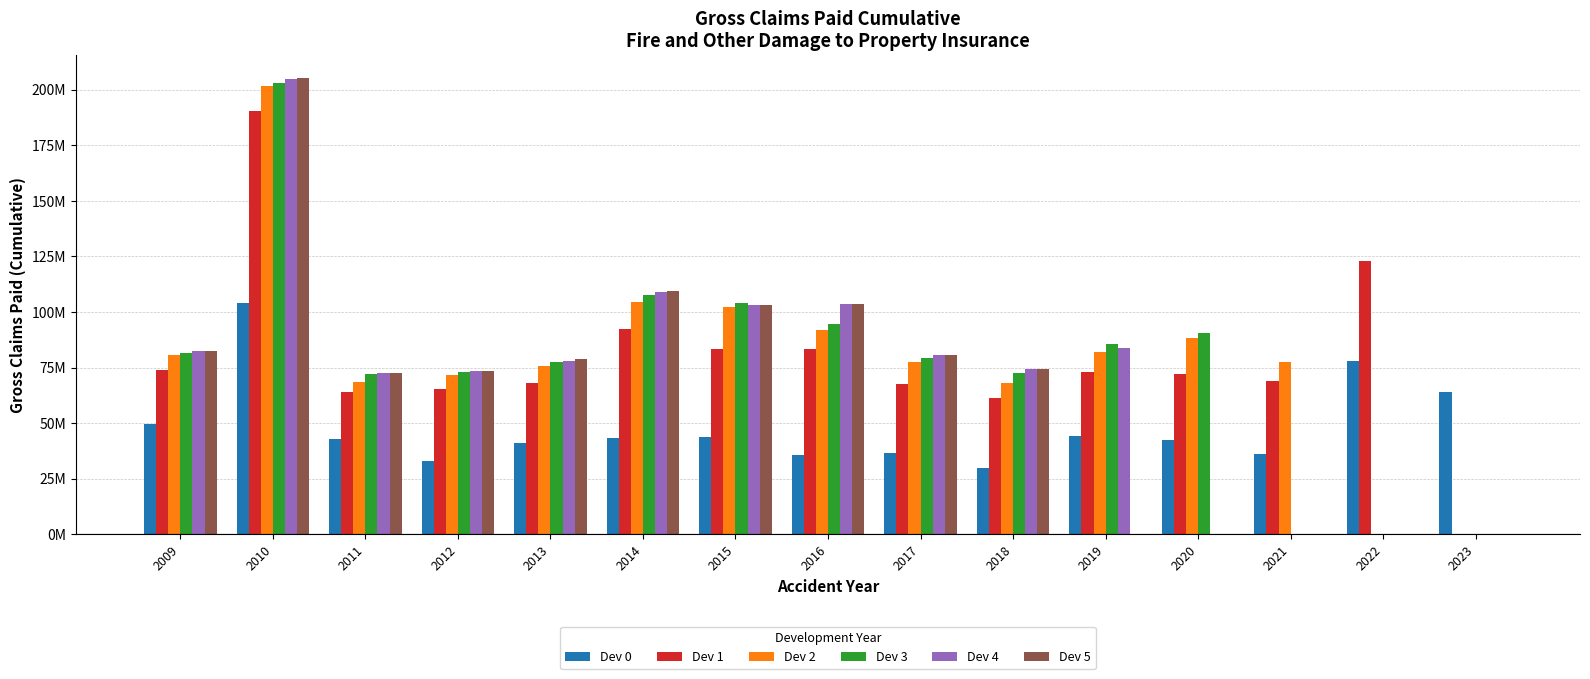

Are the bars grouped side by side (vs. stacked)?

Yes